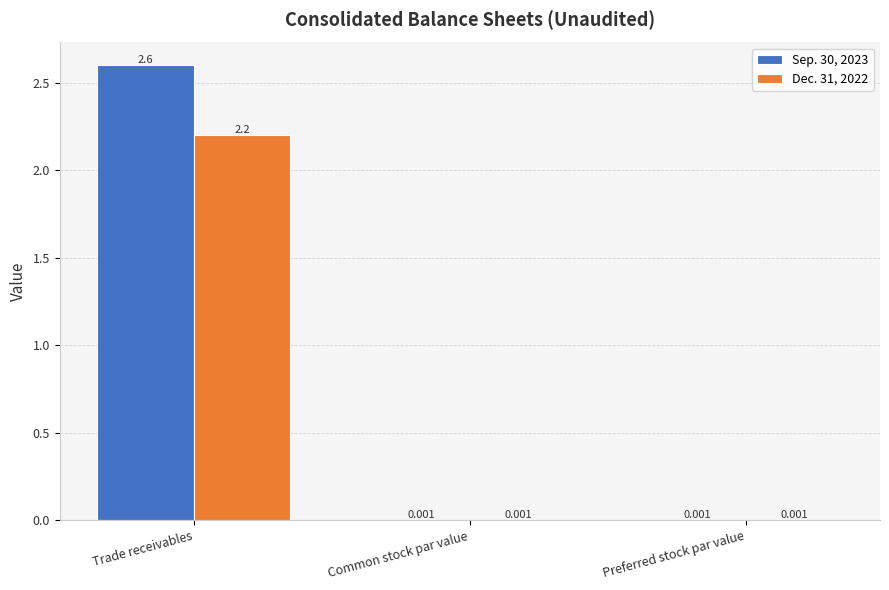

Between Trade receivables and Common stock par value, which series saw the biggest shift?

Sep. 30, 2023